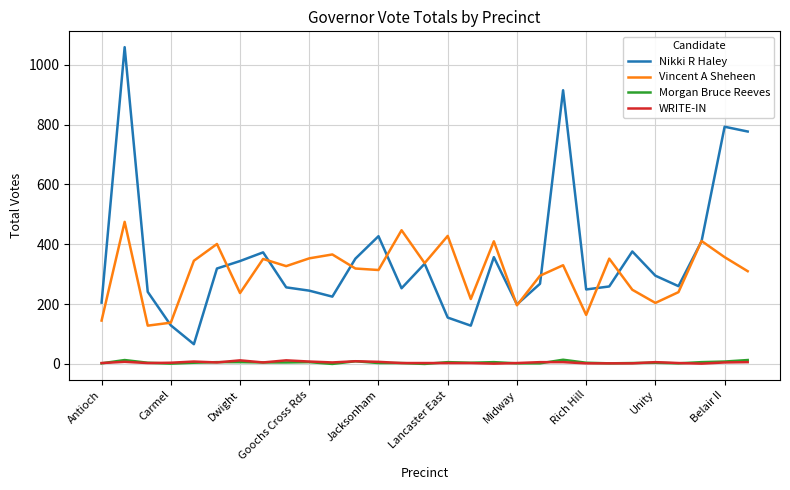

True or false: Vincent A Sheheen and WRITE-IN cross at least once.

False